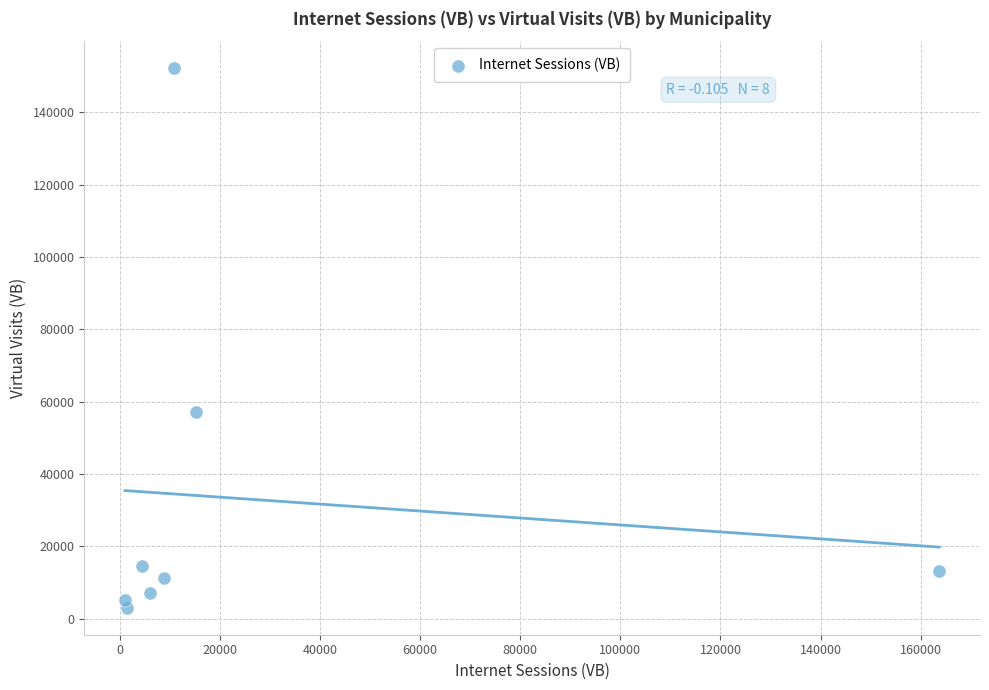

What Y value in the scatter plot is closest to 77653?

57287